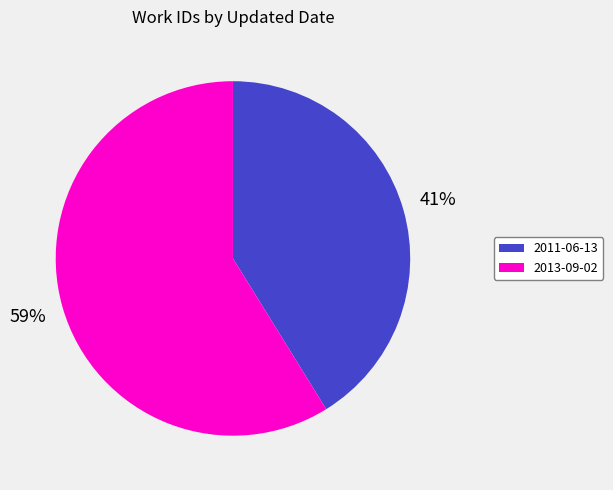

What percentage is the 2013-09-02 slice, to the nearest percent?

59%